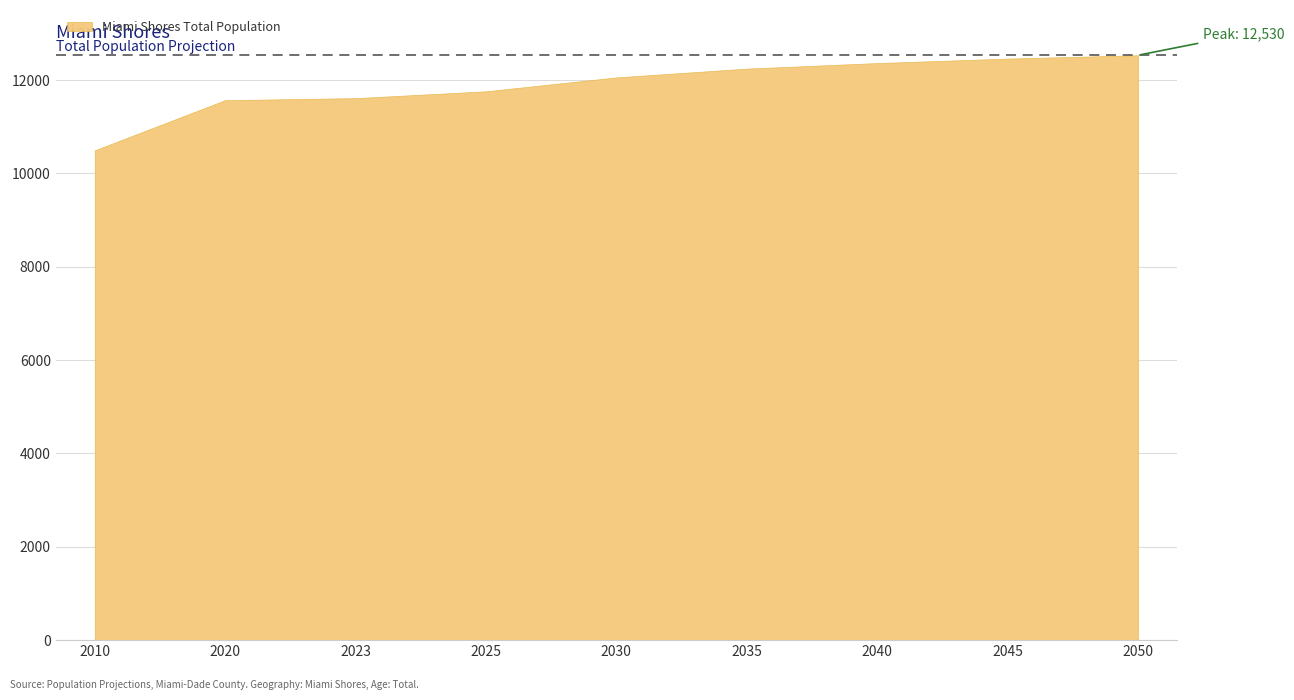

The chart shows a value of 10493 at 2010. True or false?

True